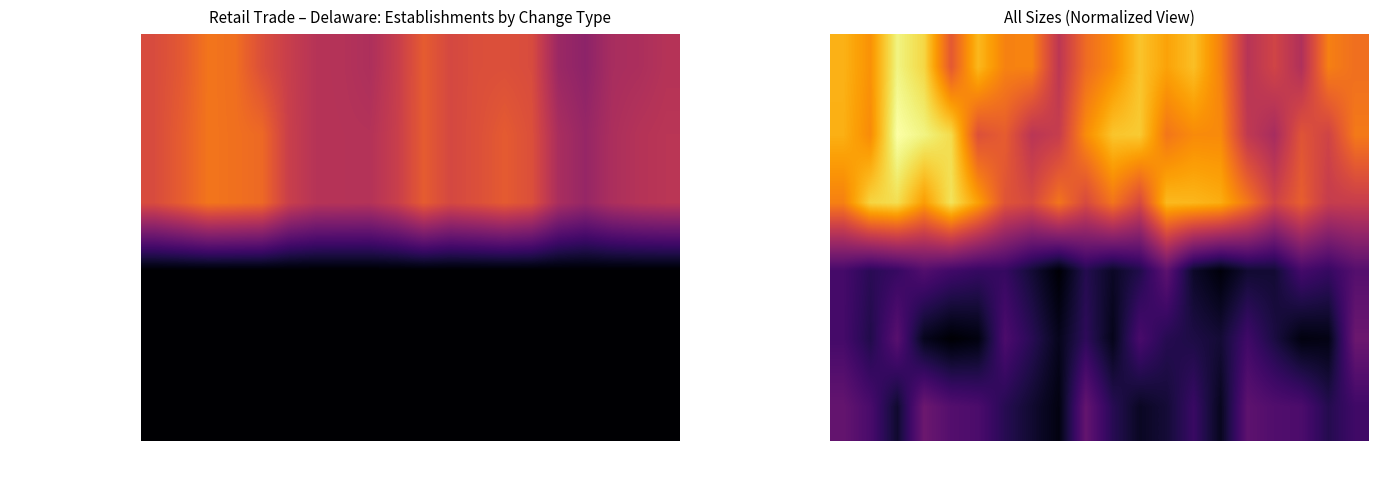

Is it true that Contracting Establishments equals 21.8 at 2004?

False